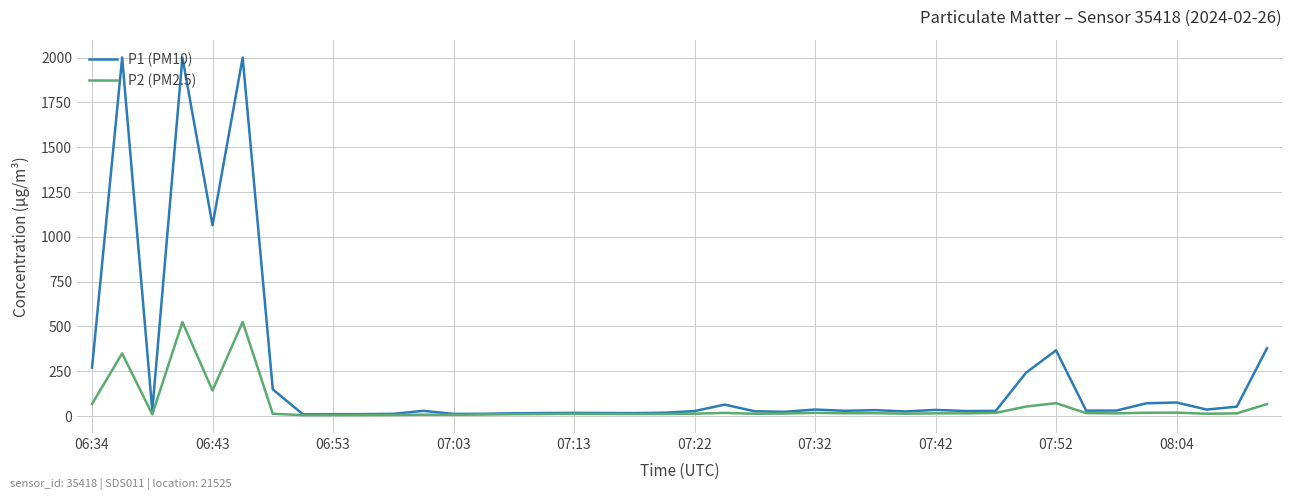

Which series has the largest total across all categories?

P1 (PM10)